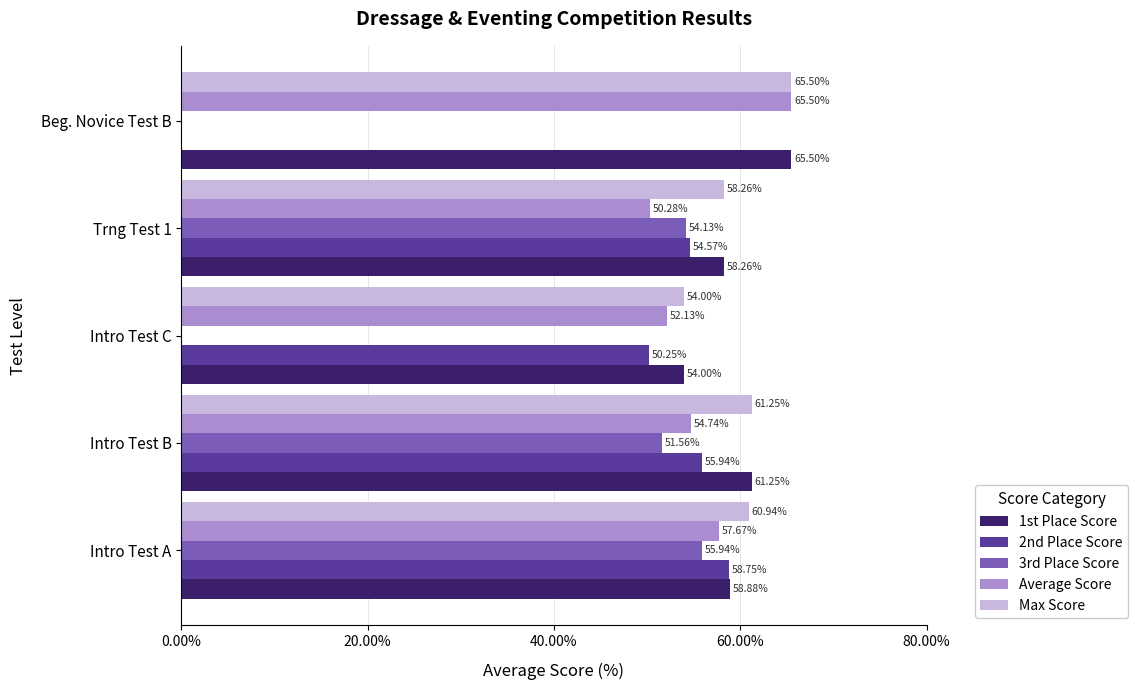

At which category is the sum across all series the highest?

Intro Test A